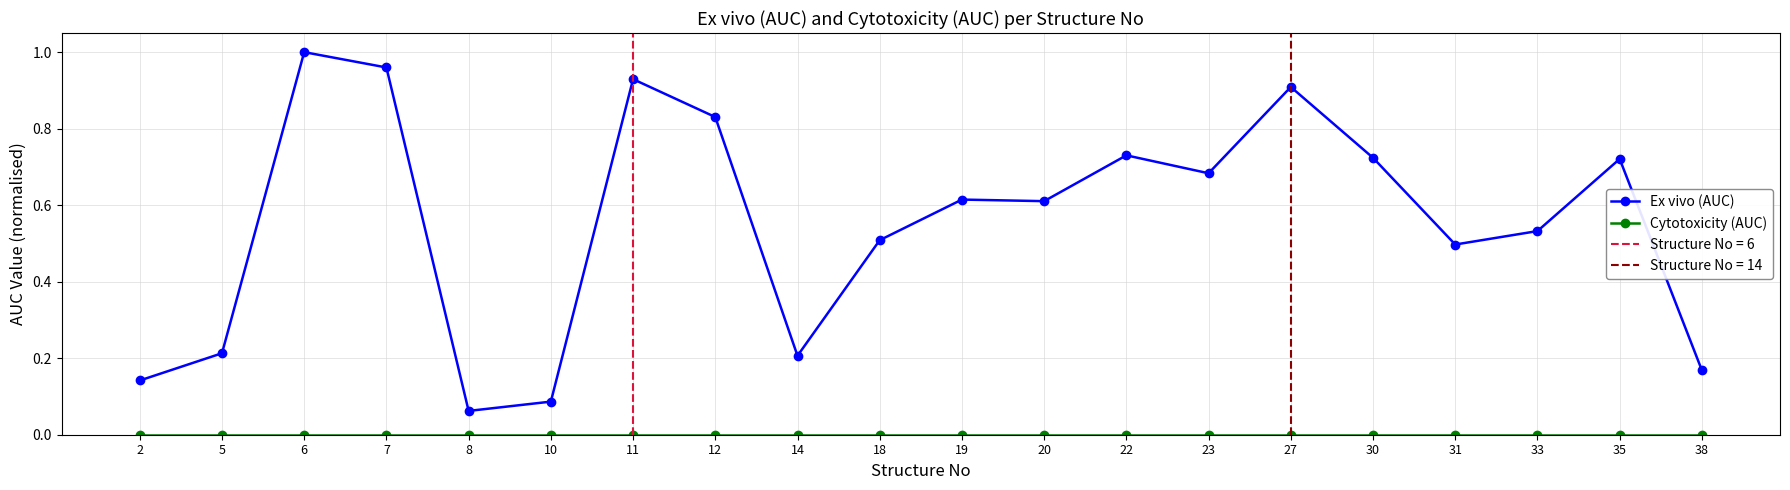

What is the difference between the highest and lowest values at 5?

0.2